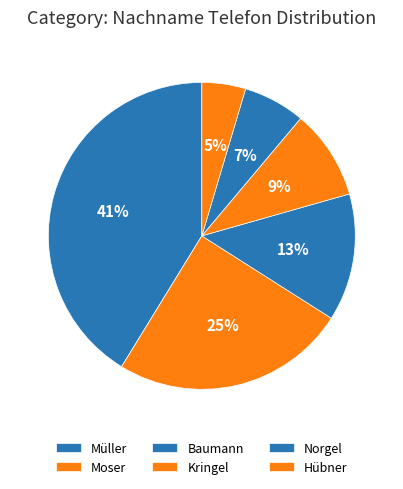

Does Hübner account for over 50% of the chart?

No